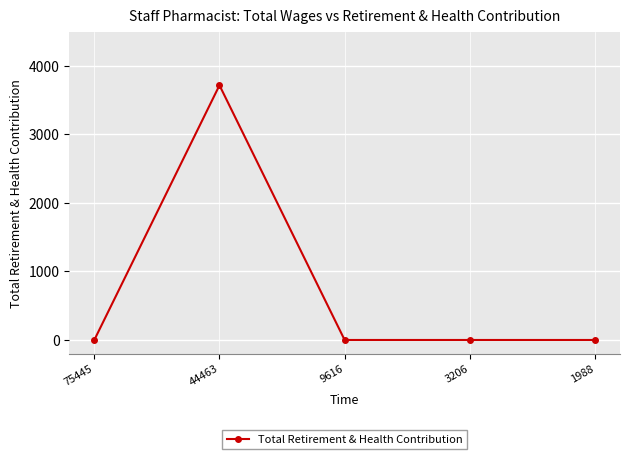

Reading left to right, extract all data points from this chart.

75445=0	44463=3716	9616=0	3206=0	1988=0